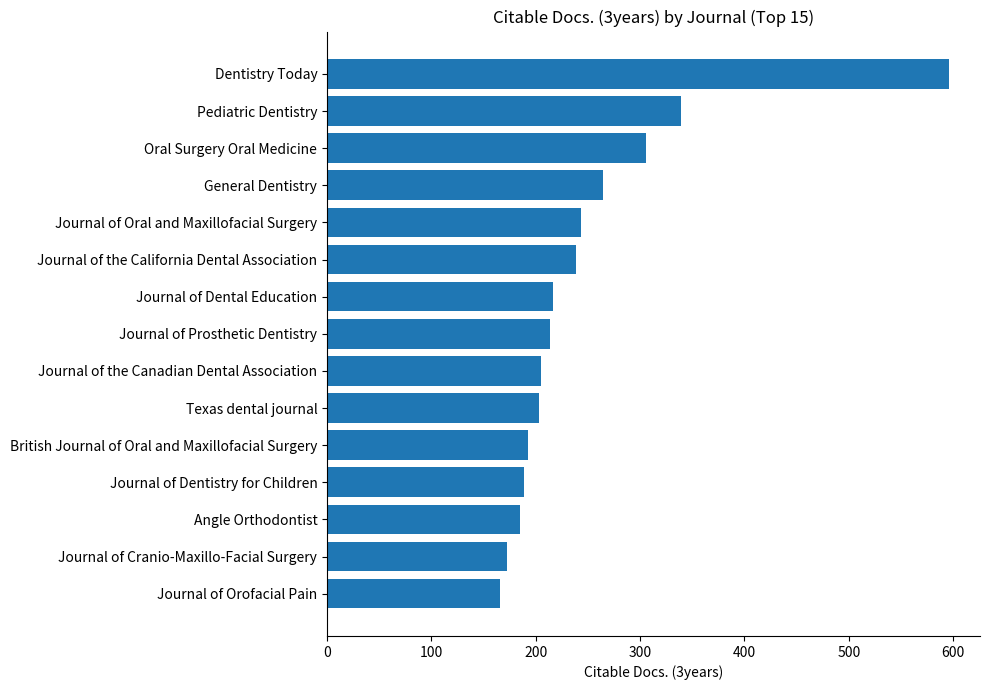

Which has a higher value, Oral Surgery Oral Medicine or Angle Orthodontist?

Oral Surgery Oral Medicine